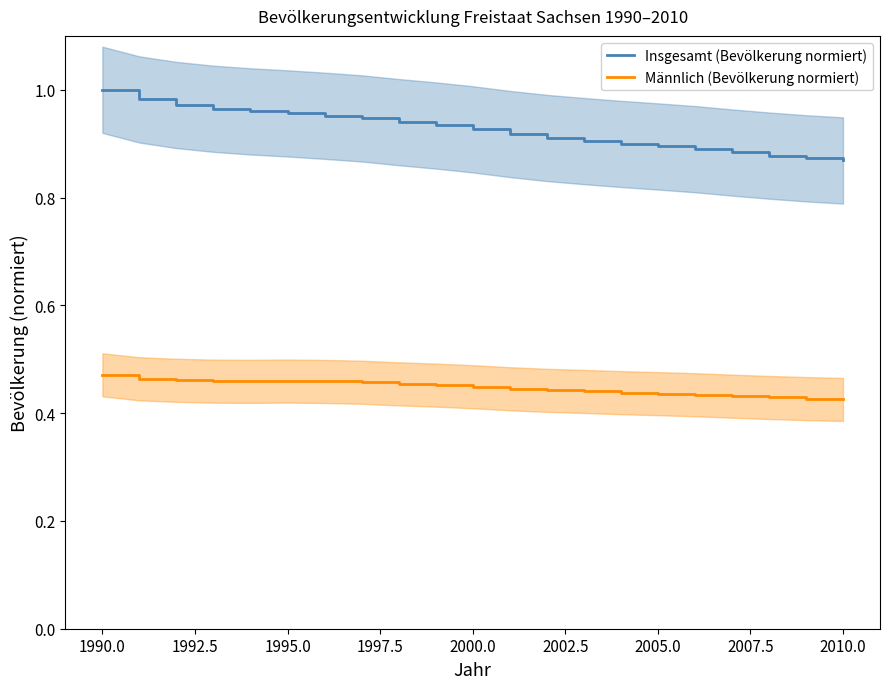

Count the Männlich (Bevölkerung normiert) values in the range 0 to 1.

21